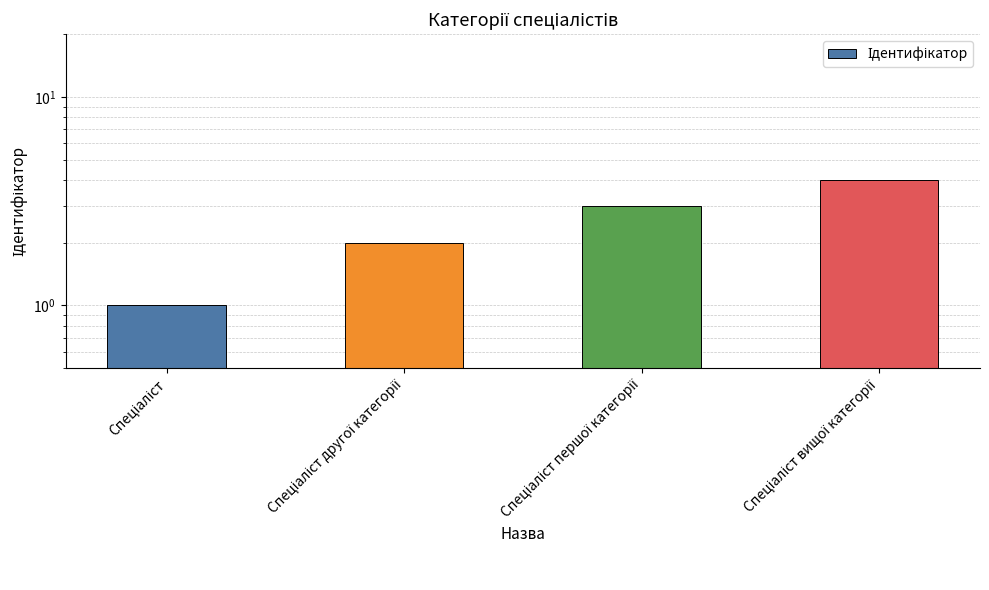

What is the label of the 3rd bar from the right?

Спеціаліст другої категорії